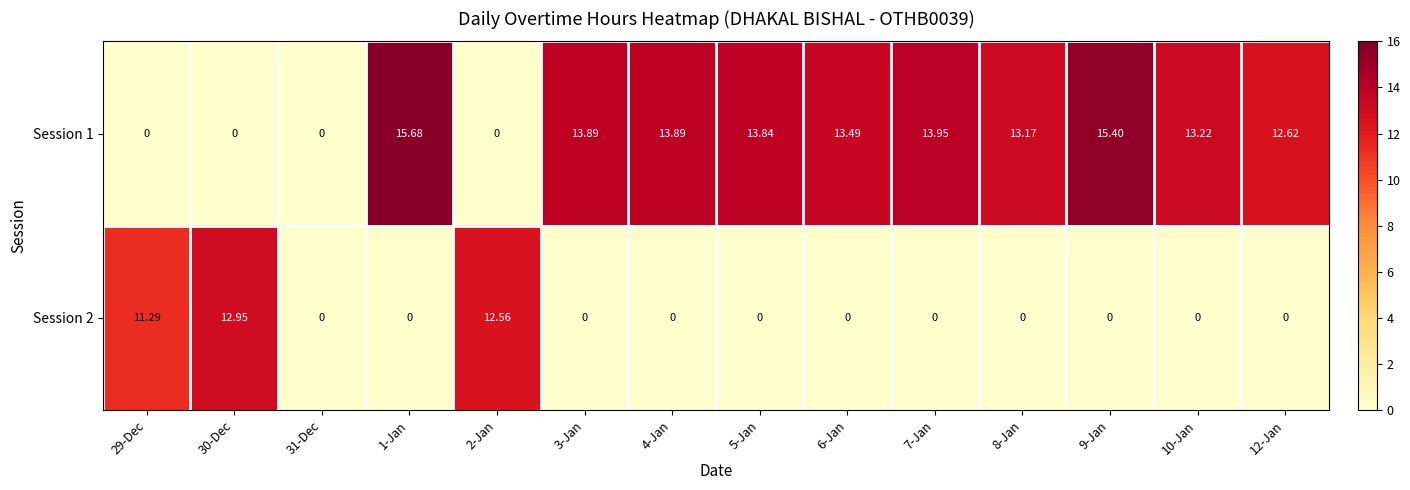

Is the value of Session 1 at 6-Jan greater than the value of Session 2 at 31-Dec?

Yes